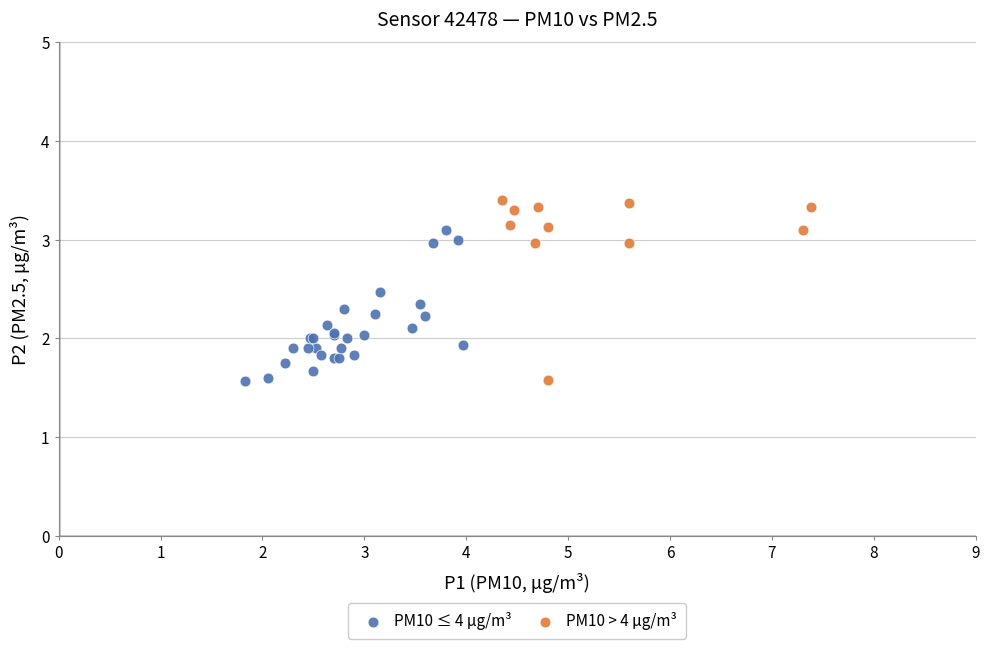

Which series has the widest spread of Y values?

PM10 > 4 μg/m³